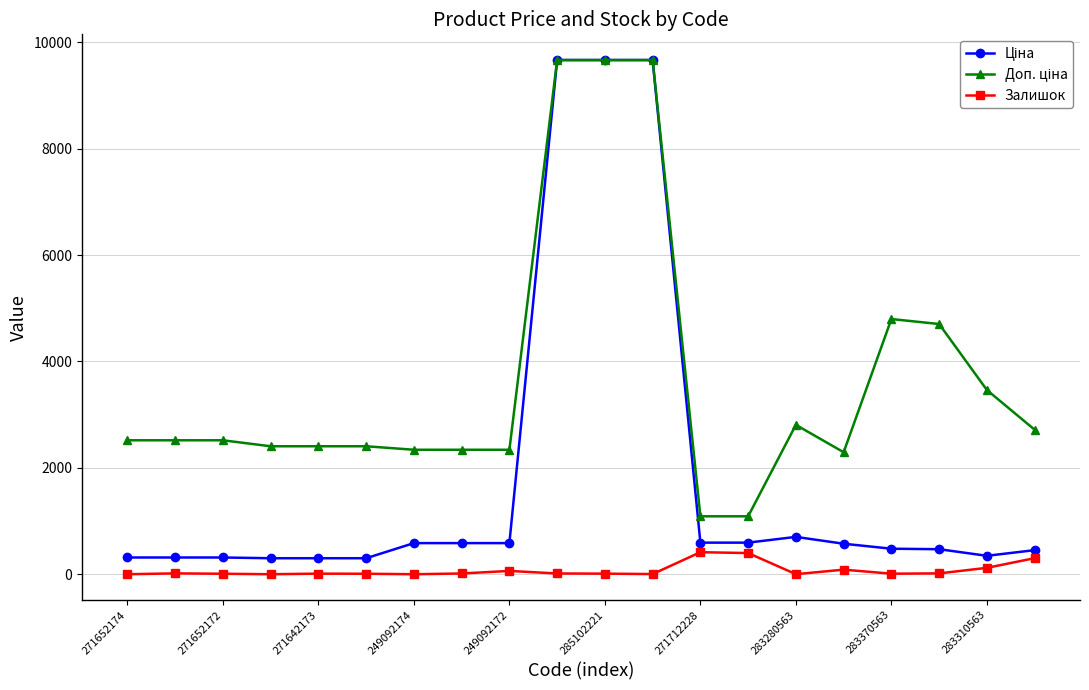

At how many categories does at least one series exceed 6916?

3